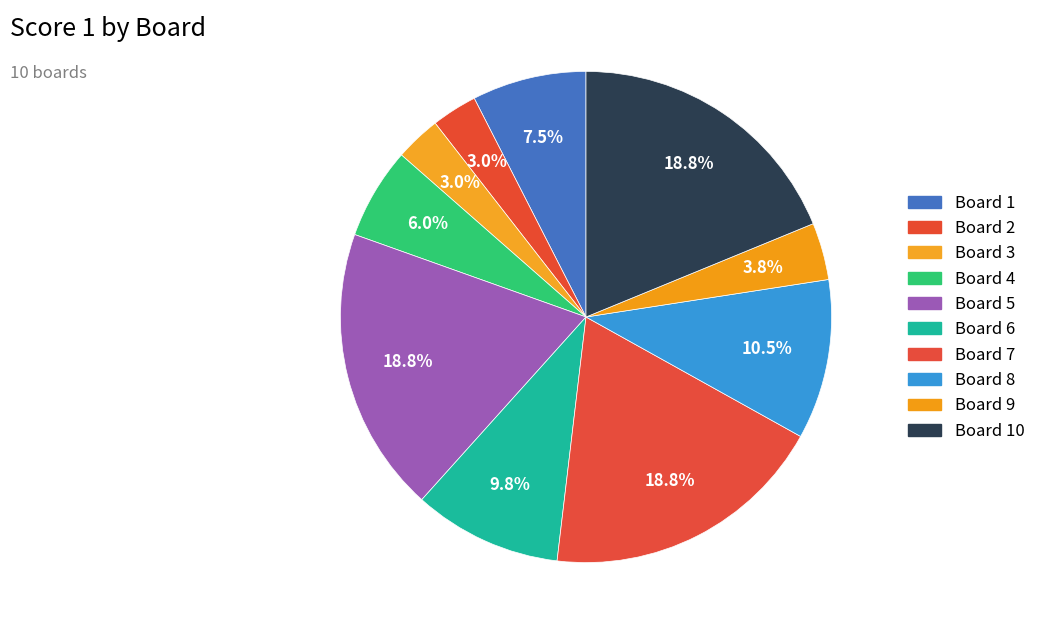

How many slices are in this pie chart?

10